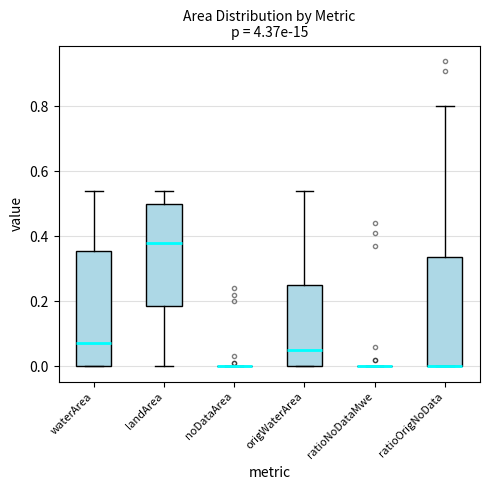

Where does the upper whisker of the box for landArea end on the y-axis? The values are not printed on the chart, so give them approximately, as read against the axis.

0.54